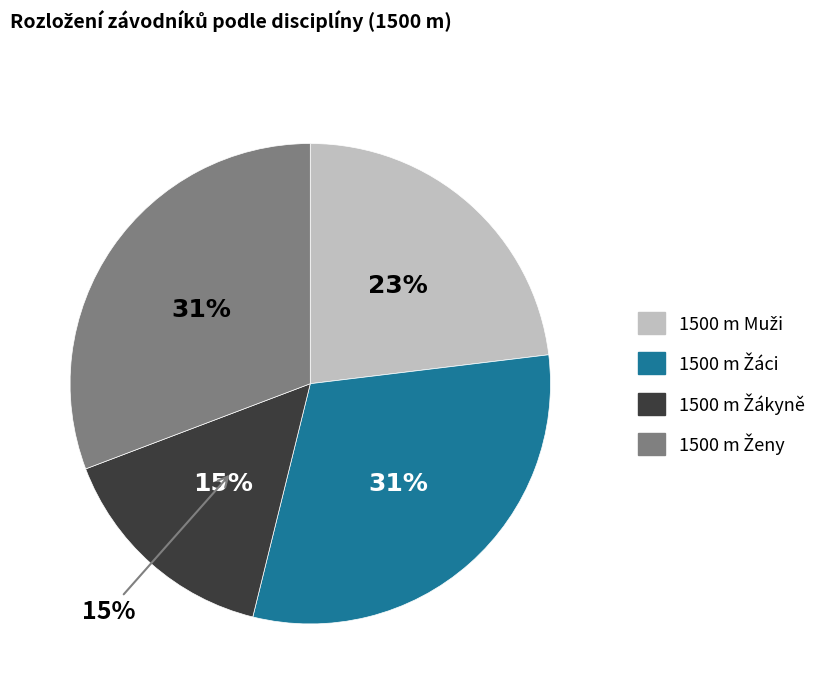

Which category has the biggest portion of the pie?

1500 m Žáci